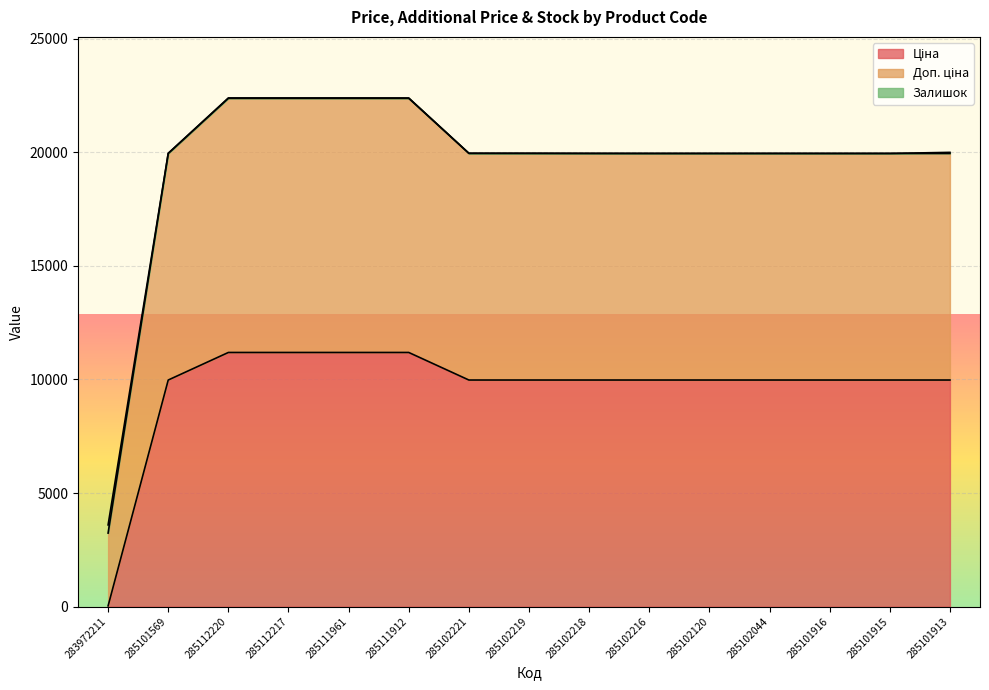

Does the chart display data point markers on the line(s)?

No